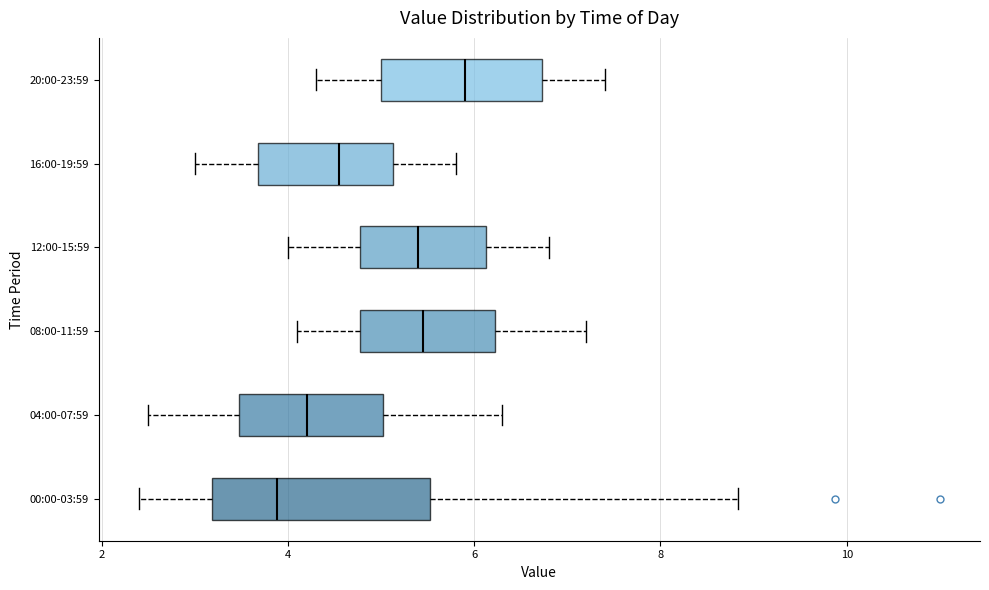

Comparing the boxes themselves (not the whiskers), which one is the widest?

00:00-03:59